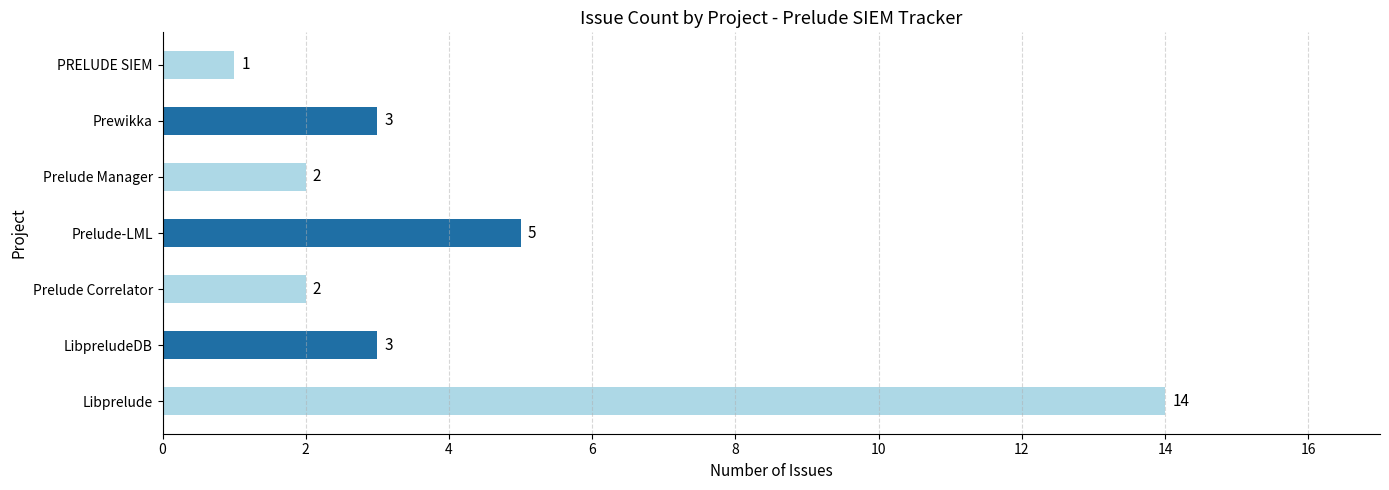

Reading top to bottom, list all the values displayed in this chart.

1	3	2	5	2	3	14